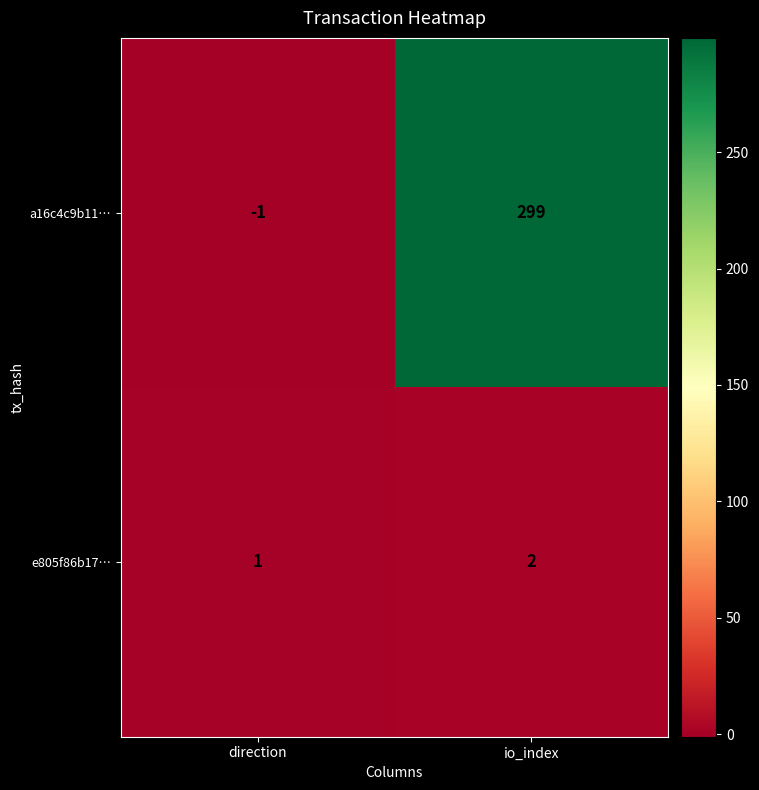

How many categories are shown in the chart?

2